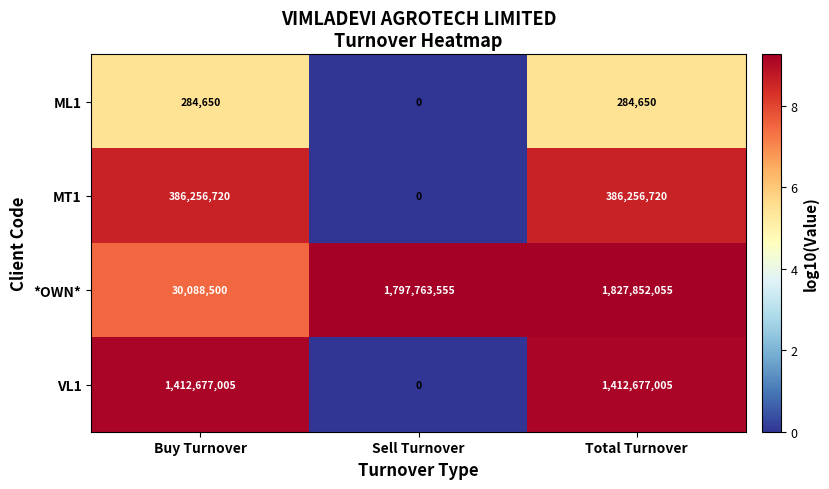

Which series changed the most between Buy Turnover and Sell Turnover?

*OWN*